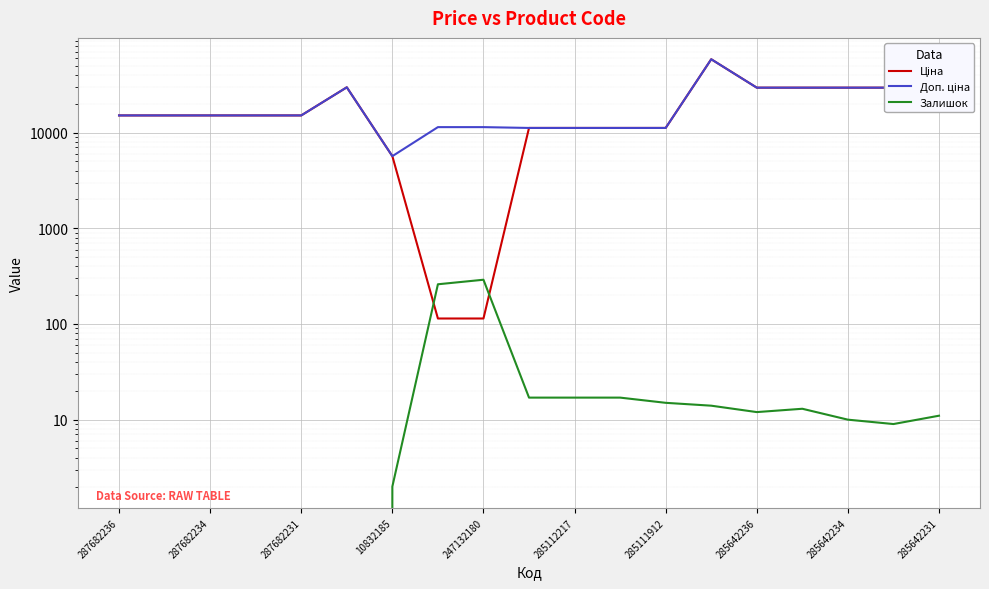

True or false: Доп. ціна and Ціна intersect in this chart.

False